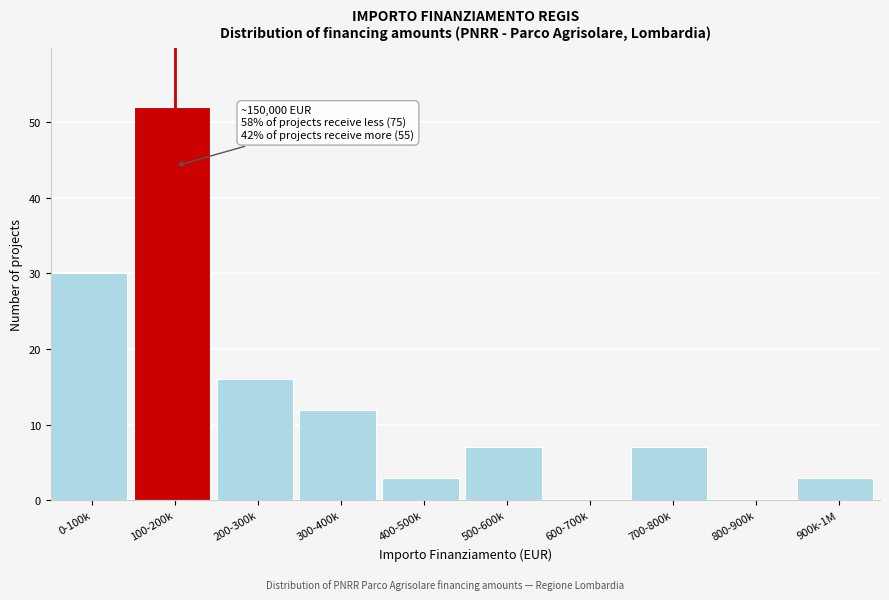

Reading left to right, transcribe all the data shown in this chart.

0-100k=30	100-200k=52	200-300k=16	300-400k=12	400-500k=3	500-600k=7	600-700k=0	700-800k=7	800-900k=0	900k-1M=3